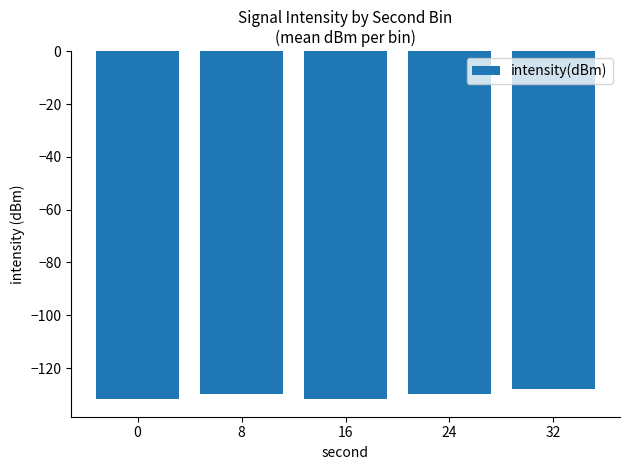

How many bars are there in total?

5